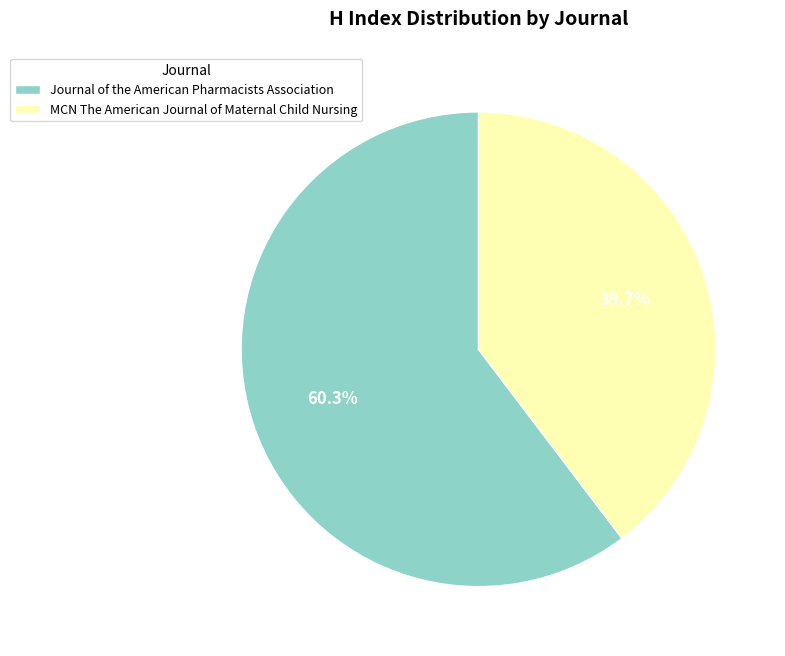

Is MCN The American Journal of Maternal Child Nursing the majority of the pie?

No